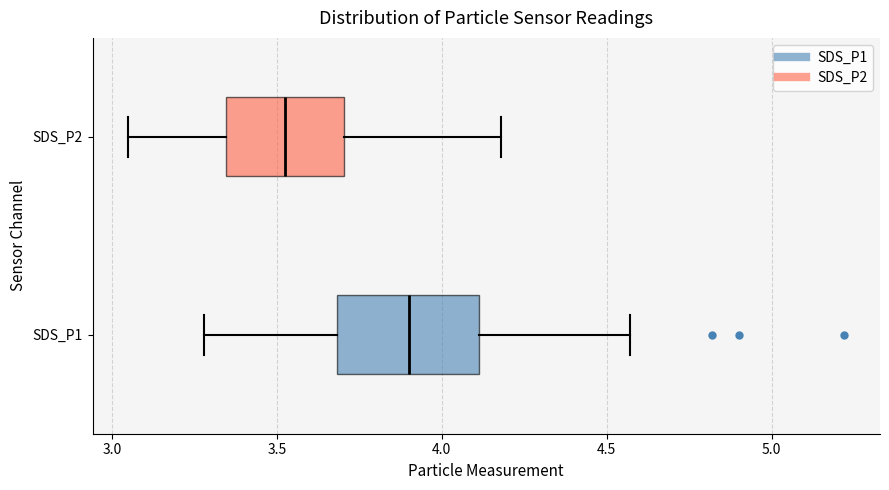

Where does the left whisker of the box for SDS_P1 end on the x-axis? The values are not printed on the chart, so give them approximately, as read against the axis.

3.30